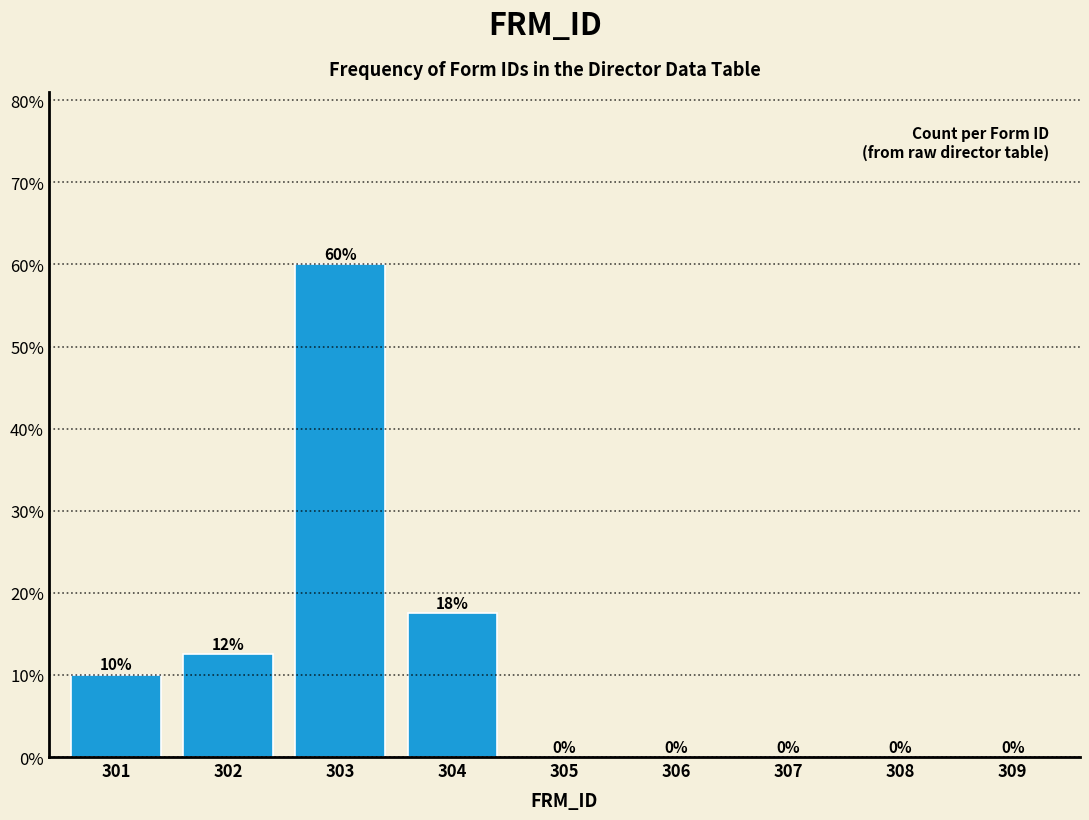

What is the change in value from 301 to 307?

-10.0